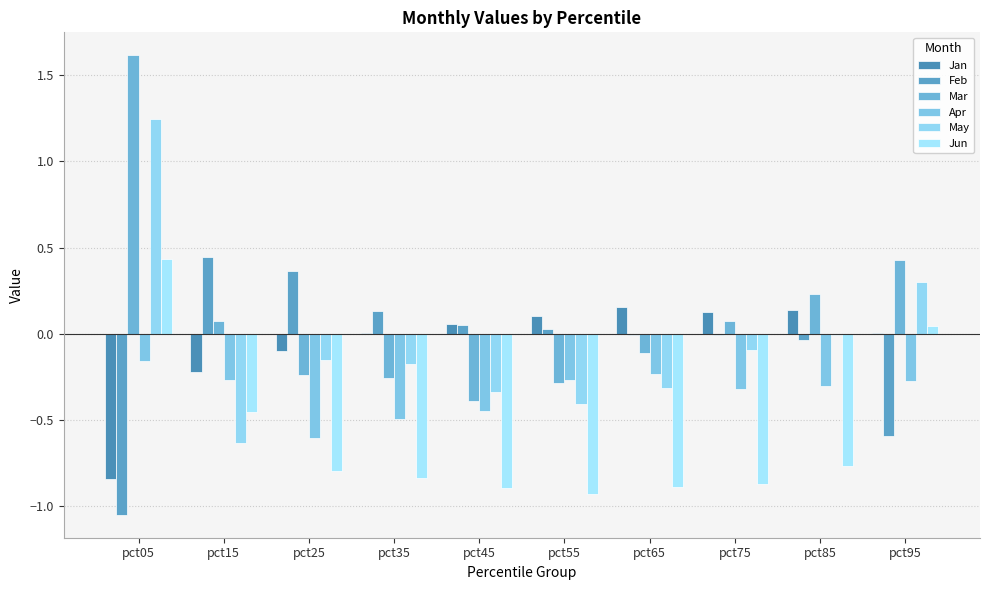

Reading left to right, extract all data points from this chart.

Jan: -0.8	-0.2	-0.1	0.0	0.1	0.1	0.2	0.1	0.1	0.0
Feb: -1.1	0.4	0.4	0.1	0.1	0.0	-0.0	-0.0	-0.0	-0.6
Mar: 1.6	0.1	-0.2	-0.3	-0.4	-0.3	-0.1	0.1	0.2	0.4
Apr: -0.2	-0.3	-0.6	-0.5	-0.4	-0.3	-0.2	-0.3	-0.3	-0.3
May: 1.2	-0.6	-0.2	-0.2	-0.3	-0.4	-0.3	-0.1	-0.0	0.3
Jun: 0.4	-0.5	-0.8	-0.8	-0.9	-0.9	-0.9	-0.9	-0.8	0.0